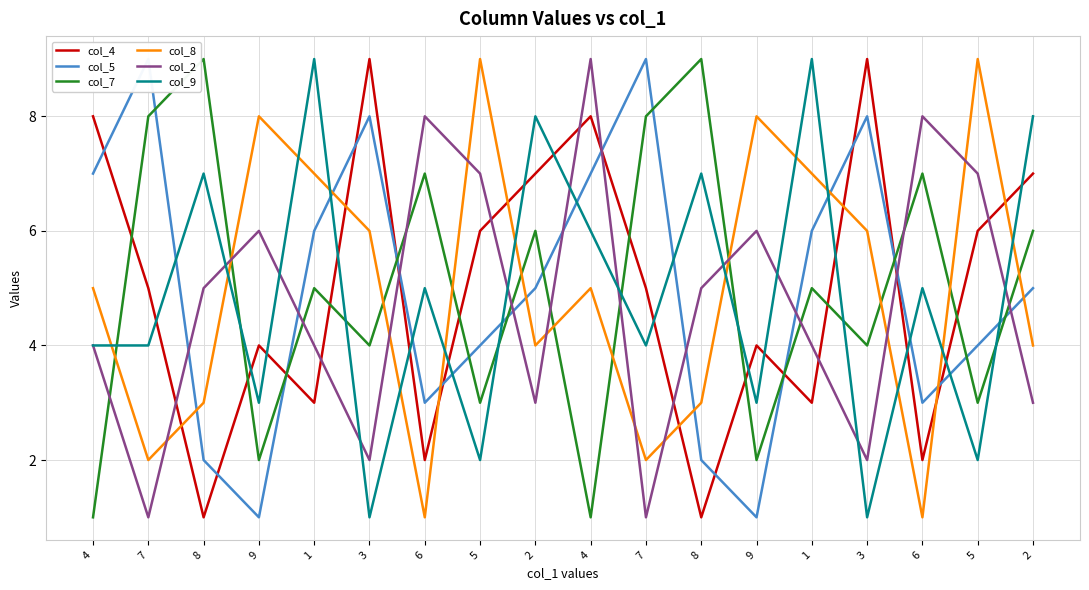

What is the spread (max minus min) of values at 5?

7